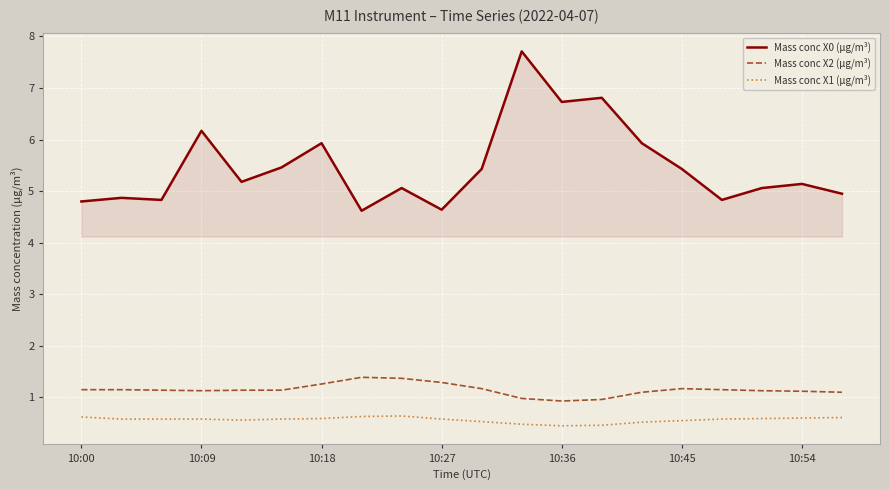

List the series in order of their peak value, highest first.

Mass conc X0 (μg/m³), Mass conc X2 (μg/m³), Mass conc X1 (μg/m³)